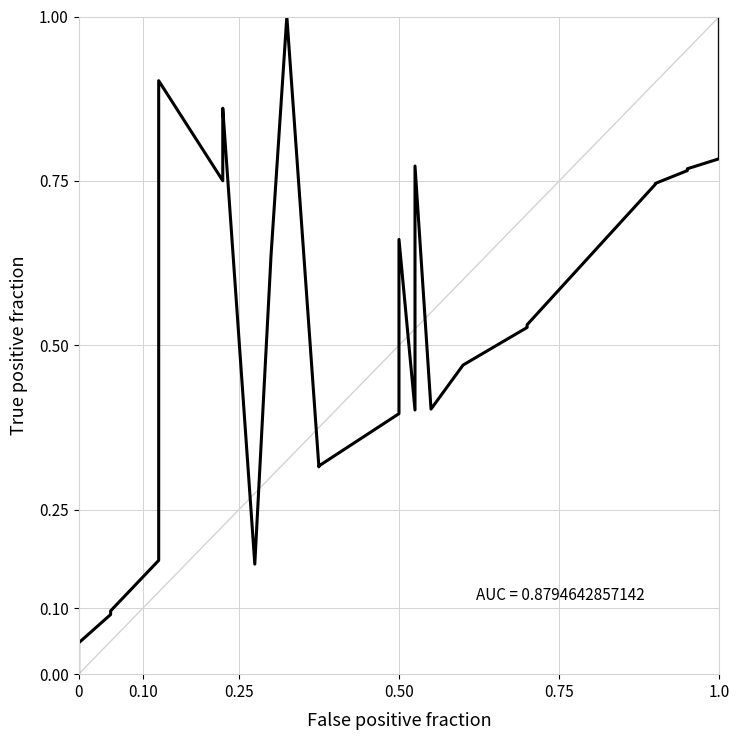

What is the difference between the maximum and second lowest values?

1.0